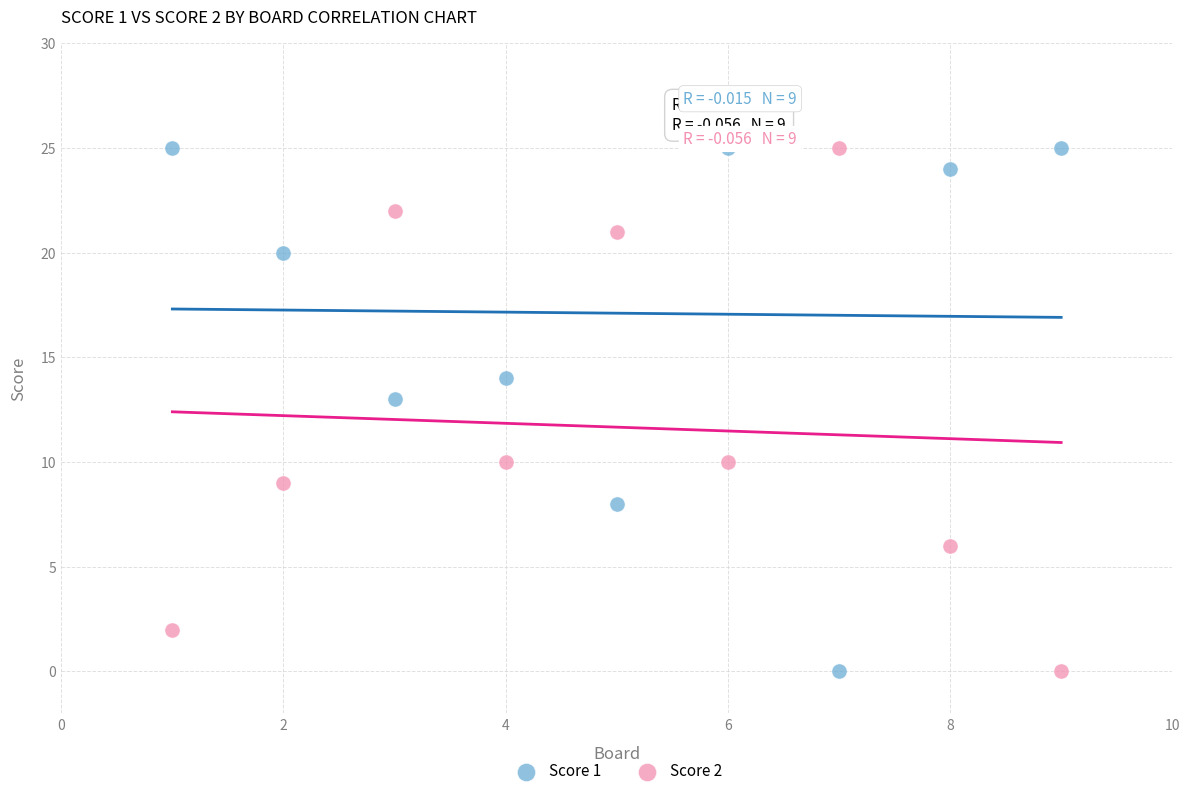

What is the X range (max minus min) for the scatter plot?

8